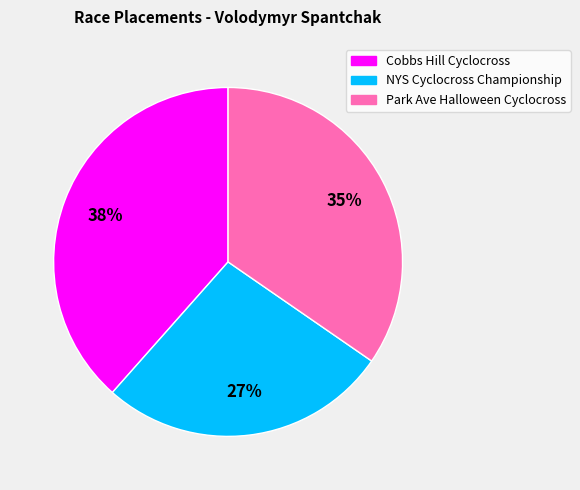

How many segments does this pie chart have?

3